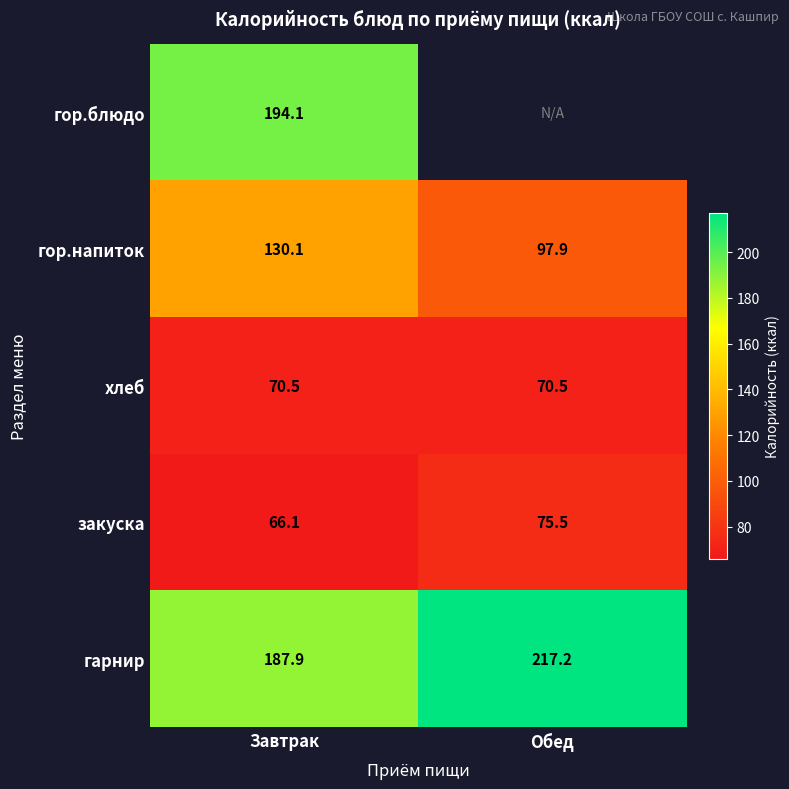

At Завтрак, list the series in order from largest to smallest.

гор.блюдо, гарнир, гор.напиток, хлеб, закуска